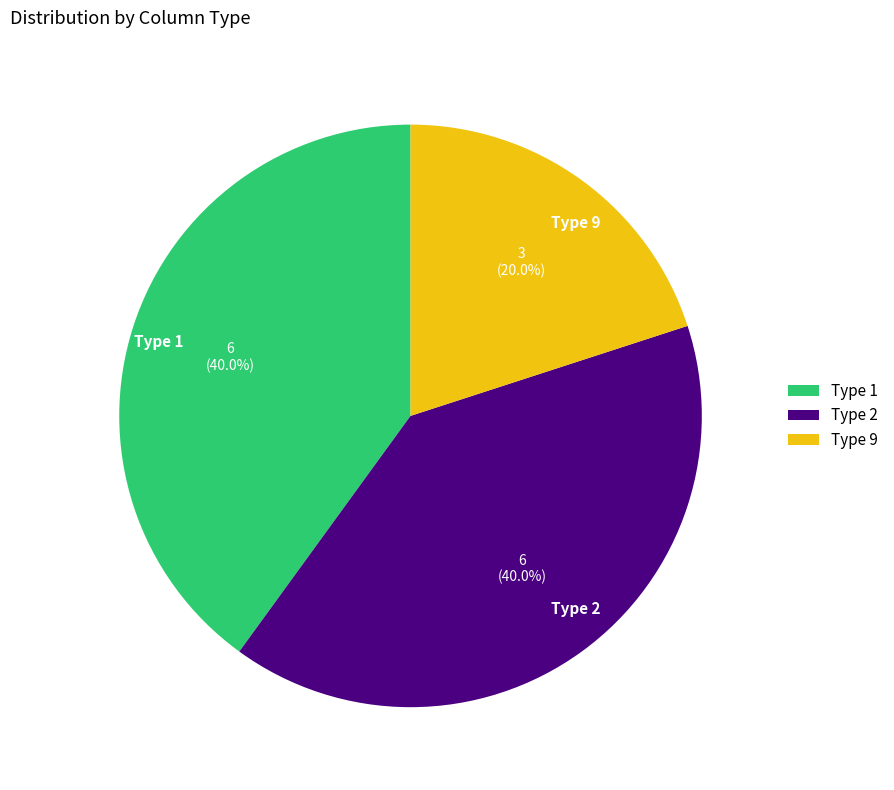

How many slices are in this pie chart?

3